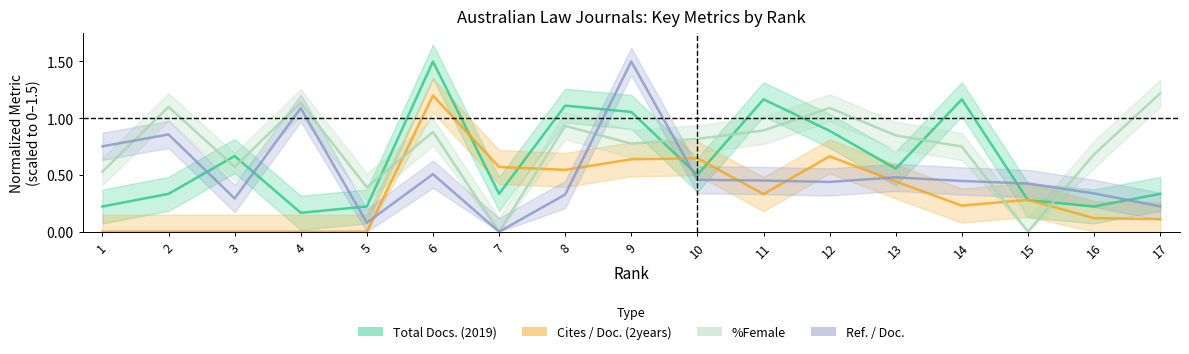

The value of Cites / Doc. (2years) at 14 is 0.1. True or false?

False